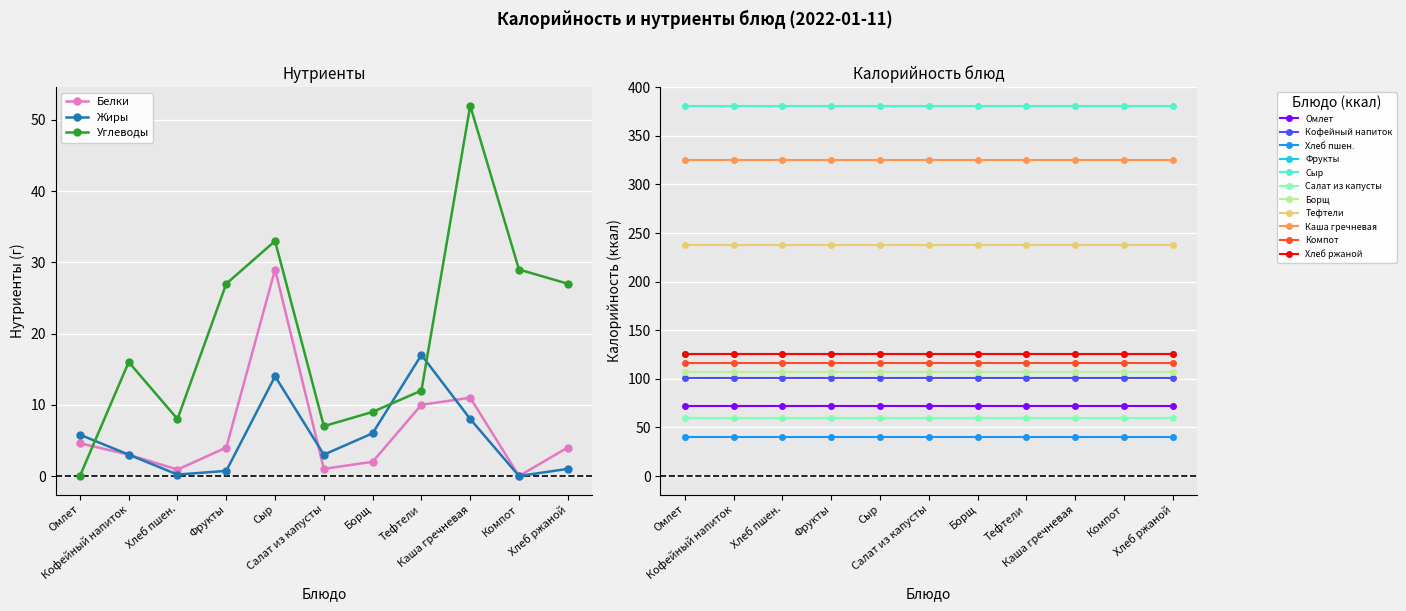

True or false: Углеводы and Белки intersect in this chart.

True